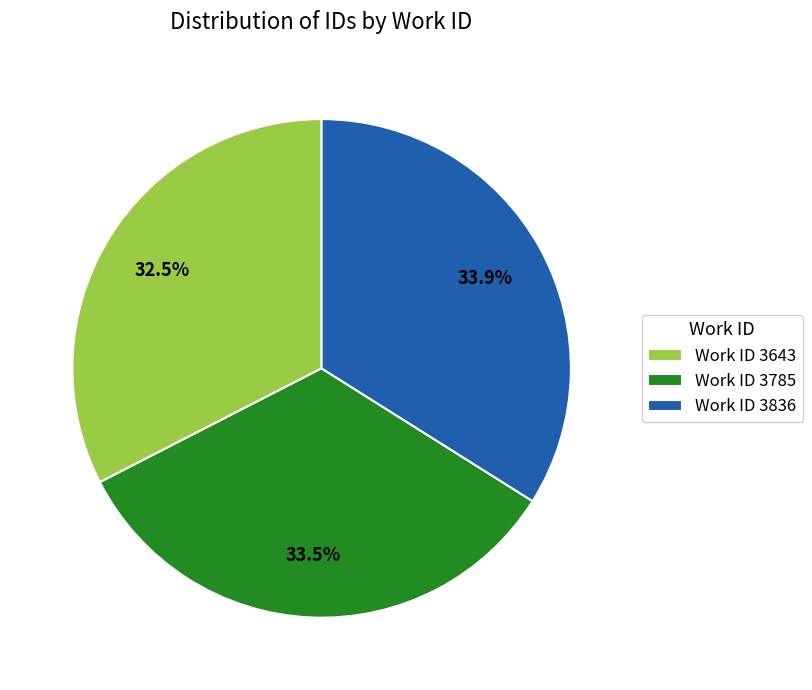

Does any single category account for the majority?

No